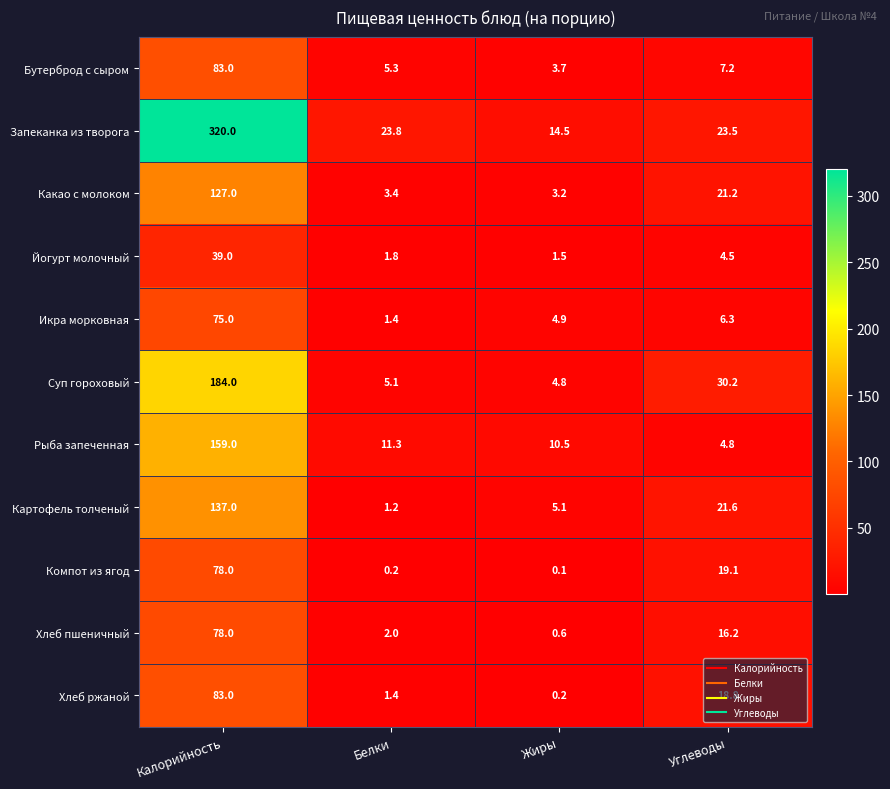

Which series has the largest range (max minus min)?

Запеканка из творога